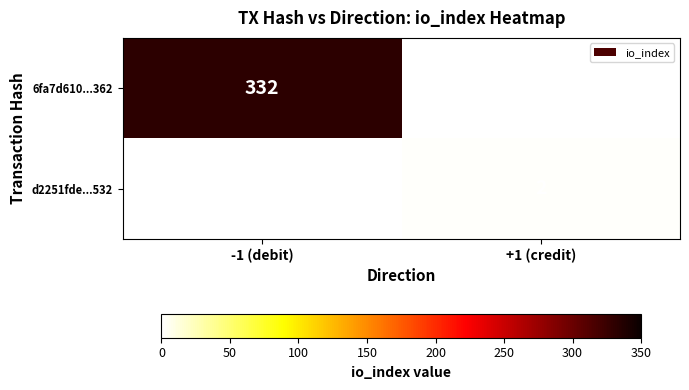

The value of 6fa7d610...362 at -1 (debit) is 332. True or false?

True